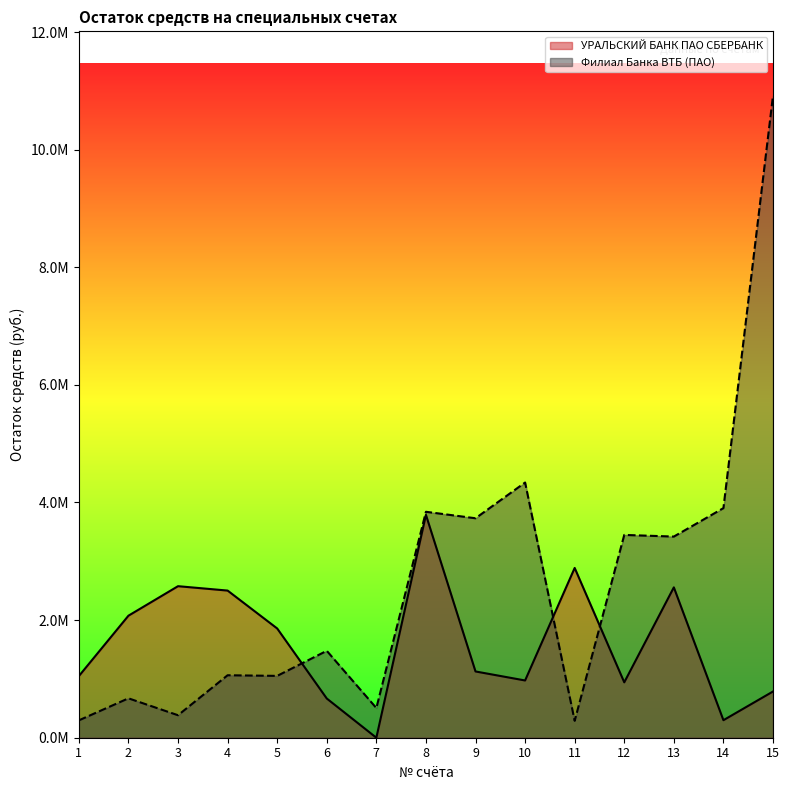

The Филиал Банка ВТБ (ПАО) series shows 3420357.1 at 13. True or false?

True